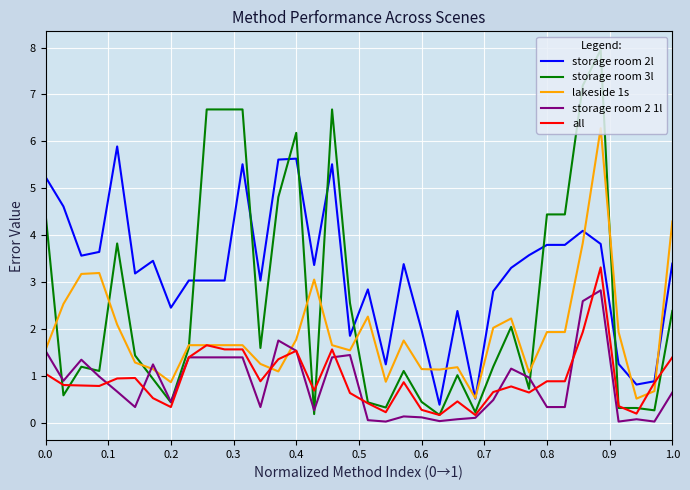

True or false: storage room 2 1l and storage room 2l cross at least once.

False